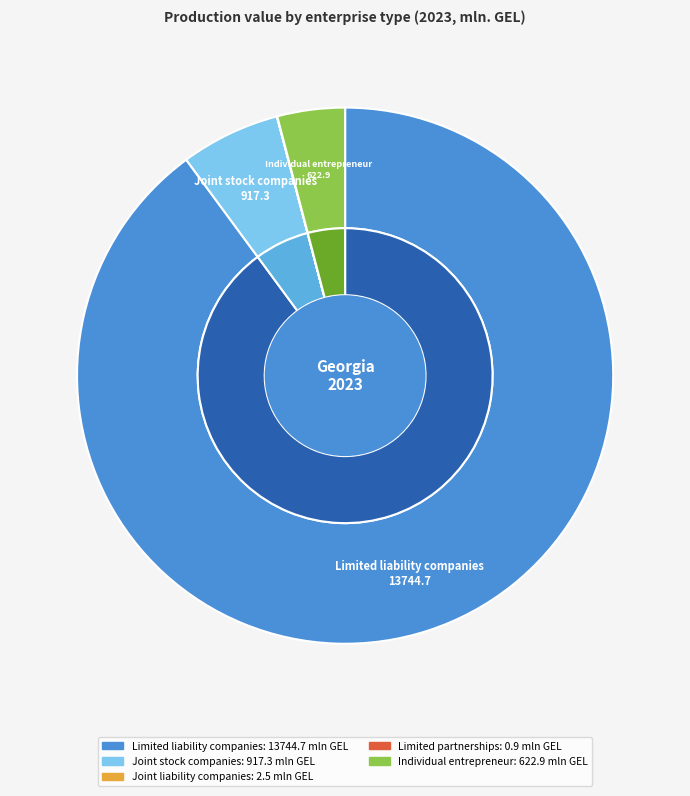

Which slice is the largest?

Limited liability companies